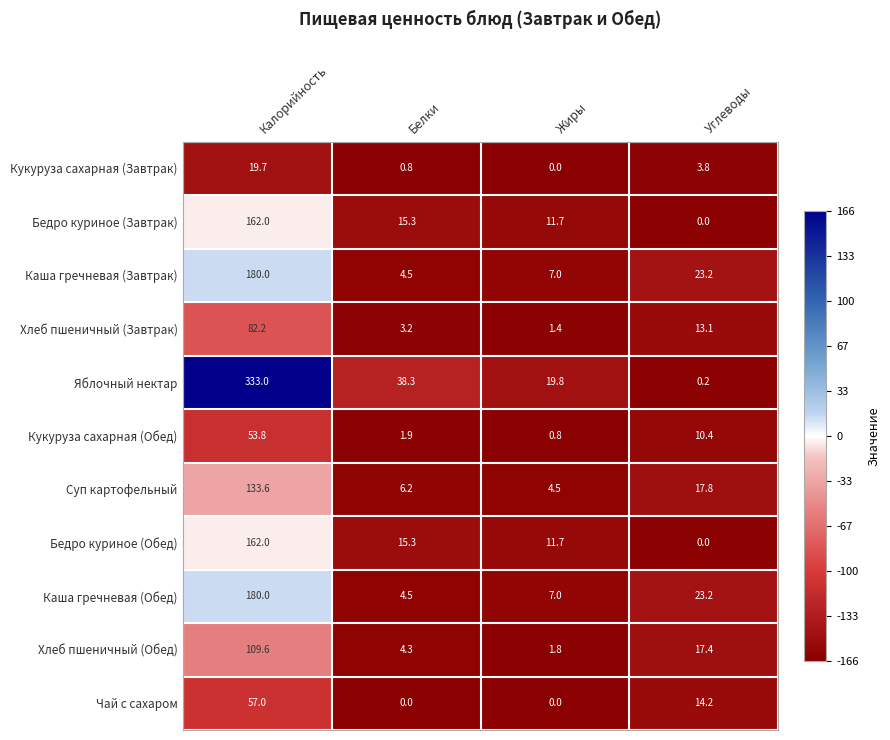

List the labels in order of Хлеб пшеничный (Завтрак) value, smallest first.

Жиры, Белки, Углеводы, Калорийность